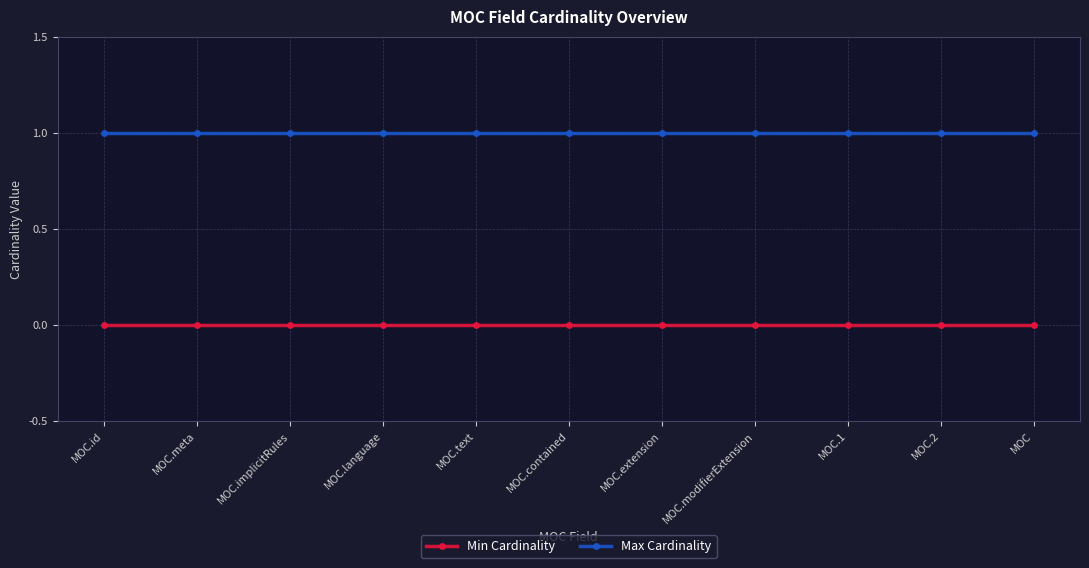

Reading left to right, extract all data points from this chart.

Min Cardinality: MOC.id=0	MOC.meta=0	MOC.implicitRules=0	MOC.language=0	MOC.text=0	MOC.contained=0	MOC.extension=0	MOC.modifierExtension=0	MOC.1=0	MOC.2=0	MOC=0
Max Cardinality: MOC.id=1	MOC.meta=1	MOC.implicitRules=1	MOC.language=1	MOC.text=1	MOC.contained=1	MOC.extension=1	MOC.modifierExtension=1	MOC.1=1	MOC.2=1	MOC=1